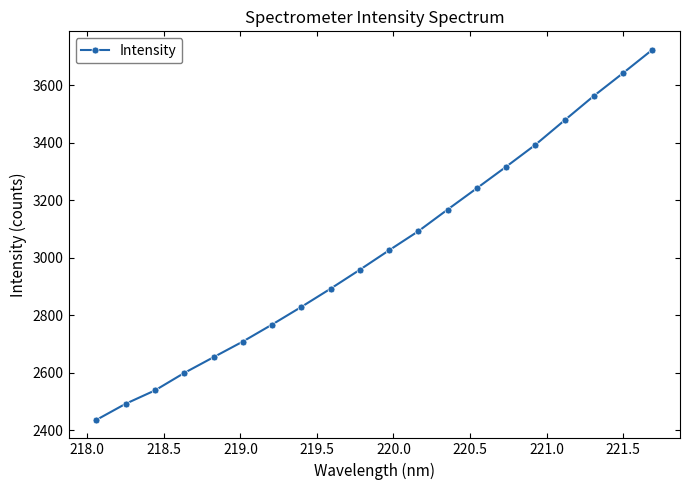

How many lines are shown in the chart?

1